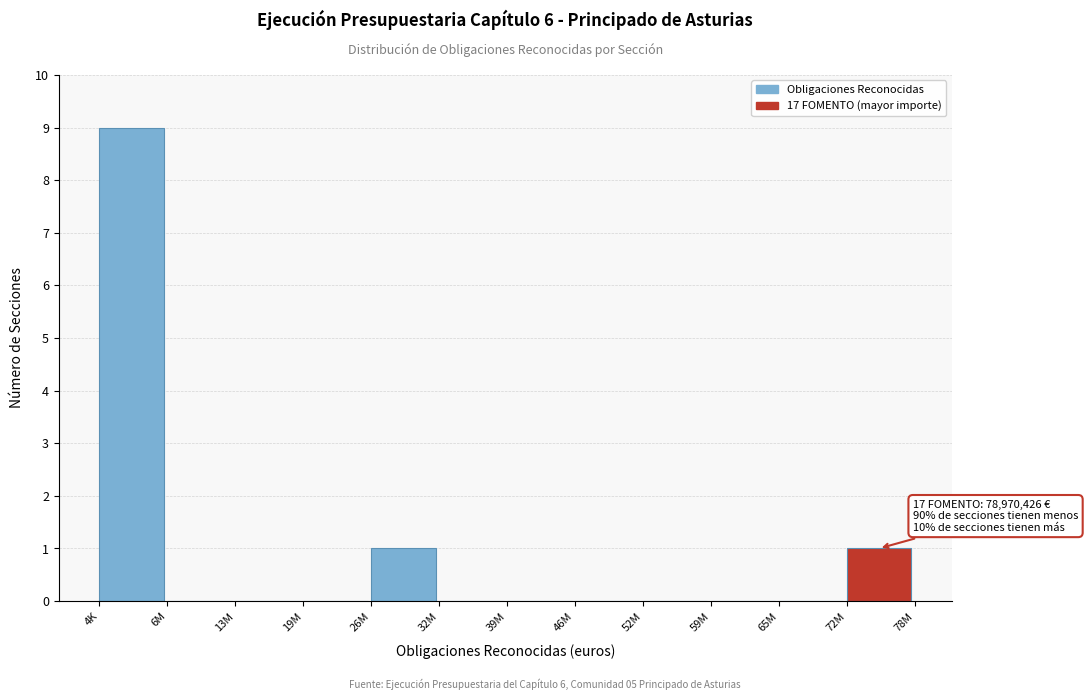

Reading left to right, list all the values displayed in this chart.

4K=9	6M=0	13M=0	19M=0	26M=1	32M=0	39M=0	46M=0	52M=0	59M=0	65M=0	72M=1